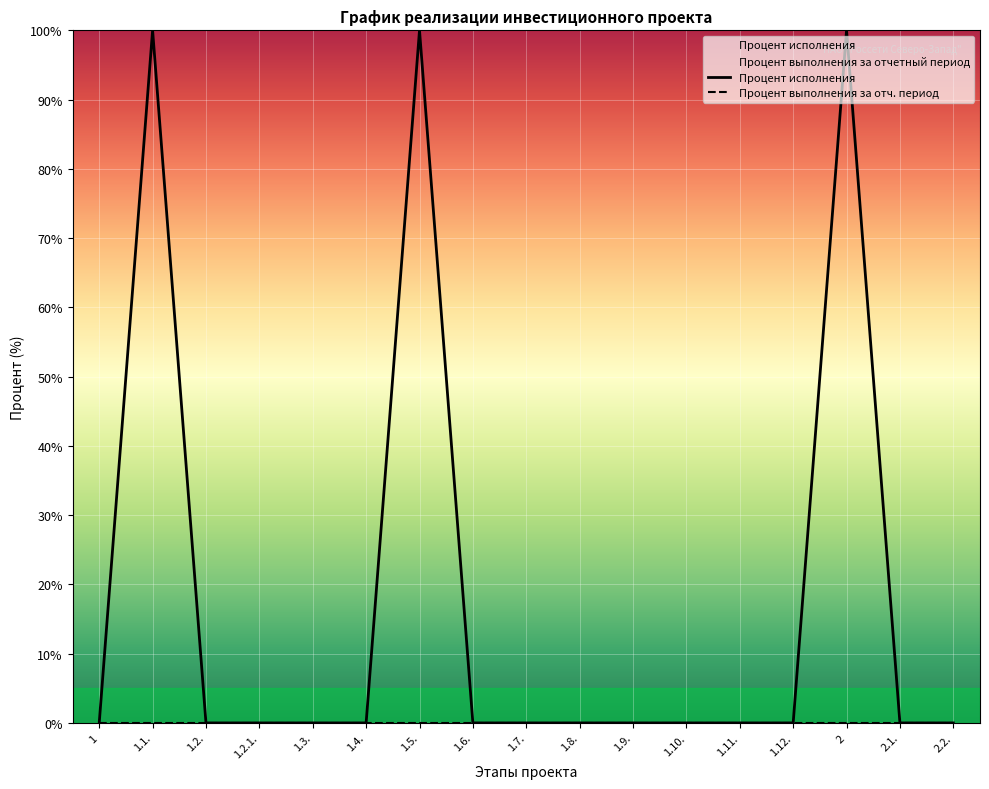

What is the label of the 14th point from the right?

1.2.1.